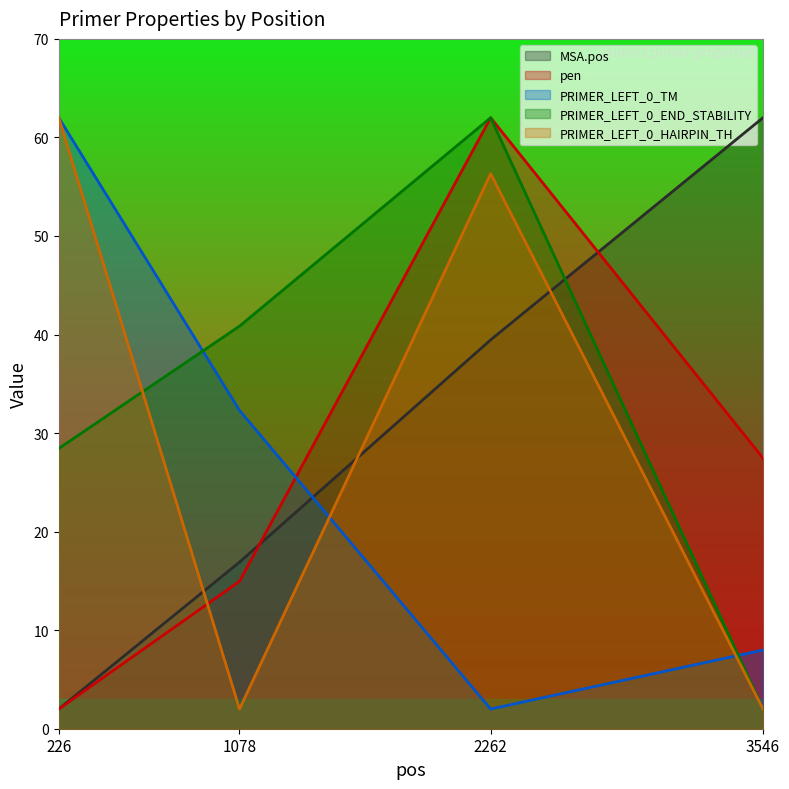

What is the approximate value of PRIMER_LEFT_0_HAIRPIN_TH at 2262?

56.3